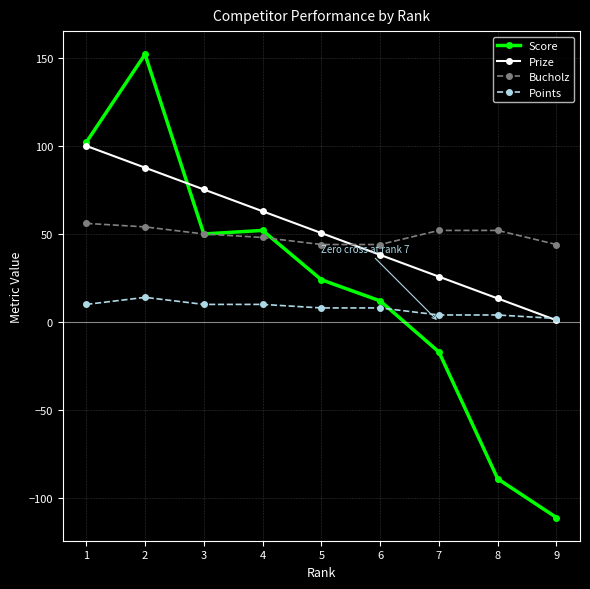

True or false: Score has more than 0 interior local peaks.

True